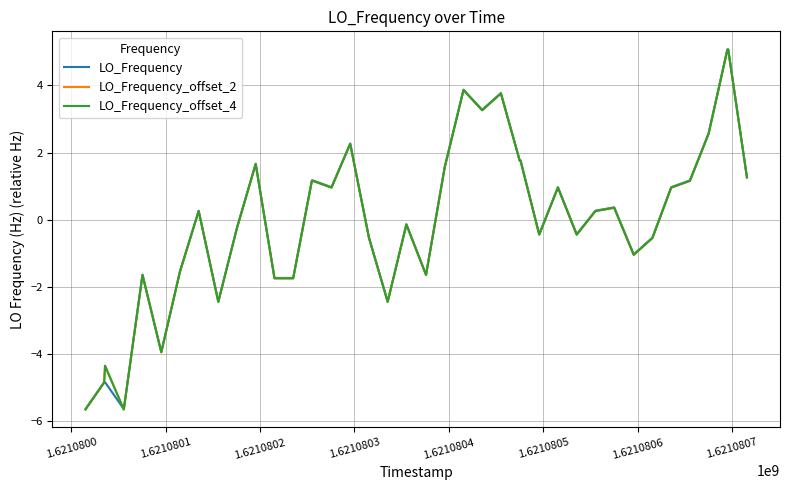

What is the difference between the second highest and minimum values in the LO_Frequency_offset_2 series?

10.7